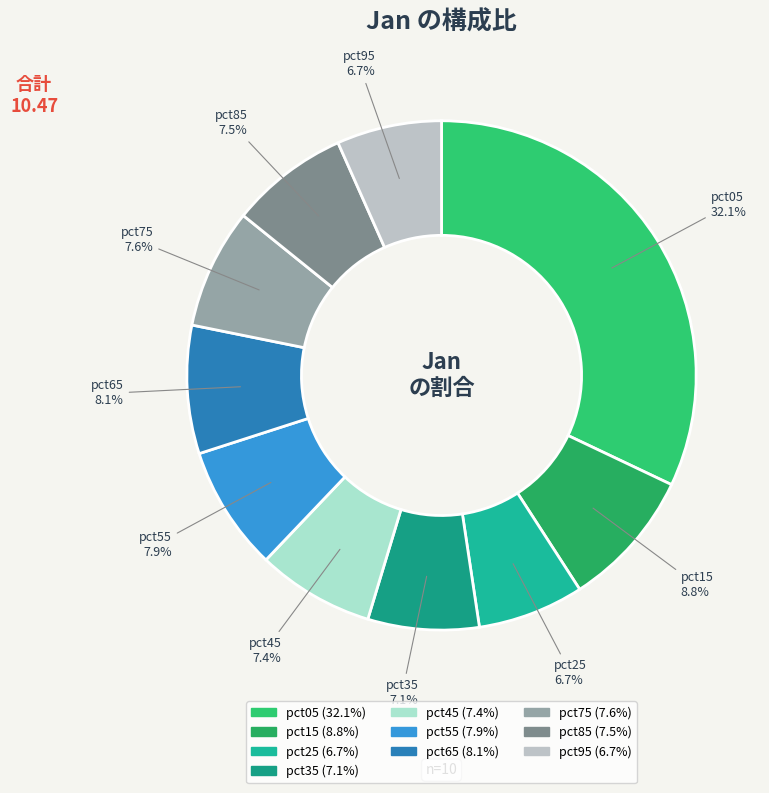

True or false: pct45 accounts for 7% of the total.

True